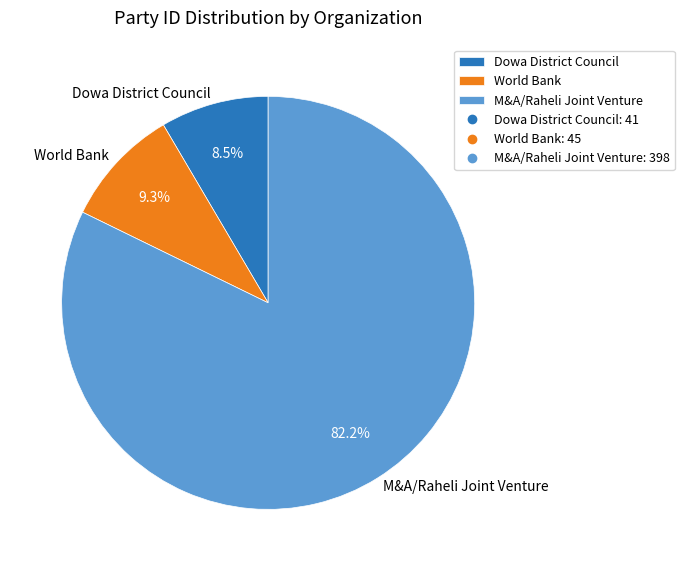

Rank the categories by value from lowest to highest.

Dowa District Council, World Bank, M&A/Raheli Joint Venture